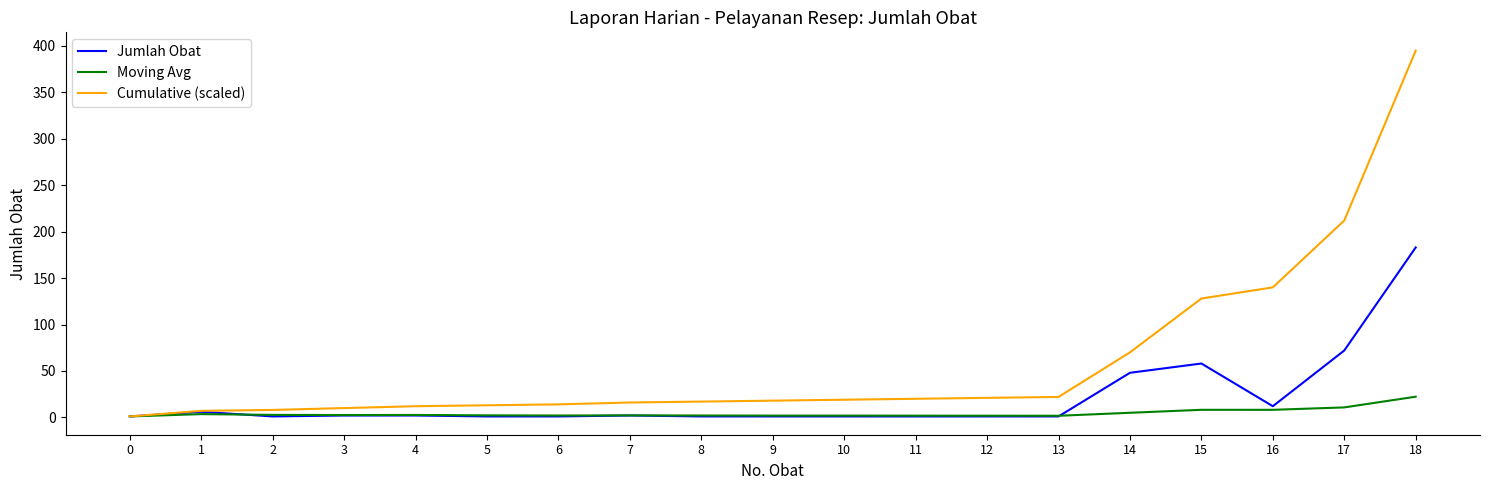

What is the sum of all Moving Avg values?

83.9